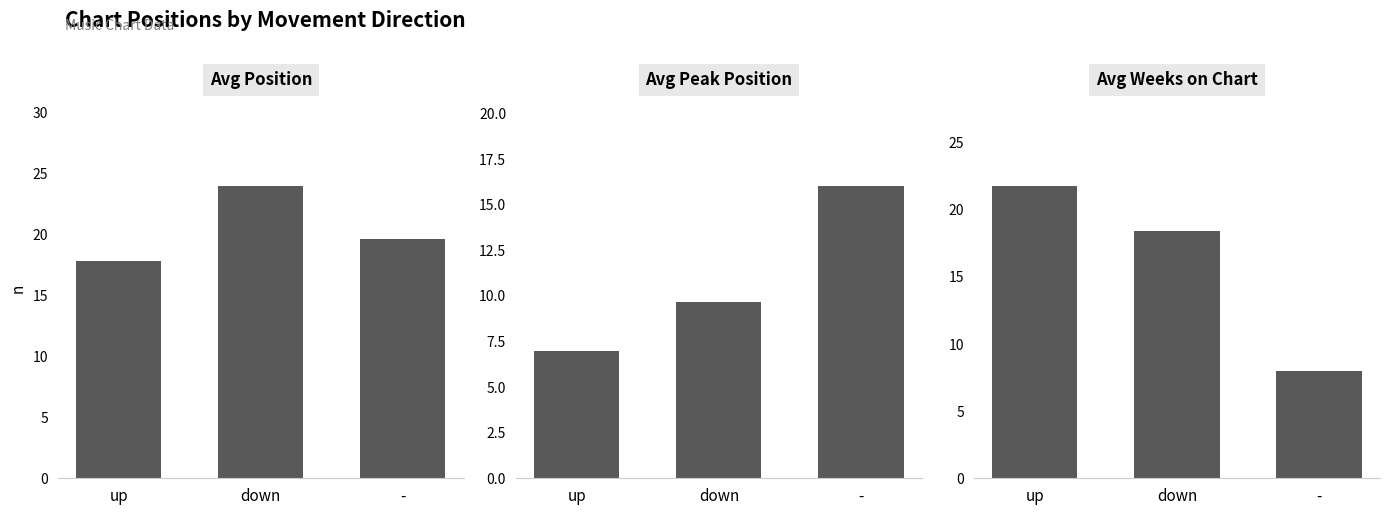

Reading right to left, what are all the values shown in this chart?

Avg Position: 19.6	23.9	17.8
Avg Peak Position: 16.0	9.7	7.0
Avg Weeks on Chart: 8.0	18.4	21.7